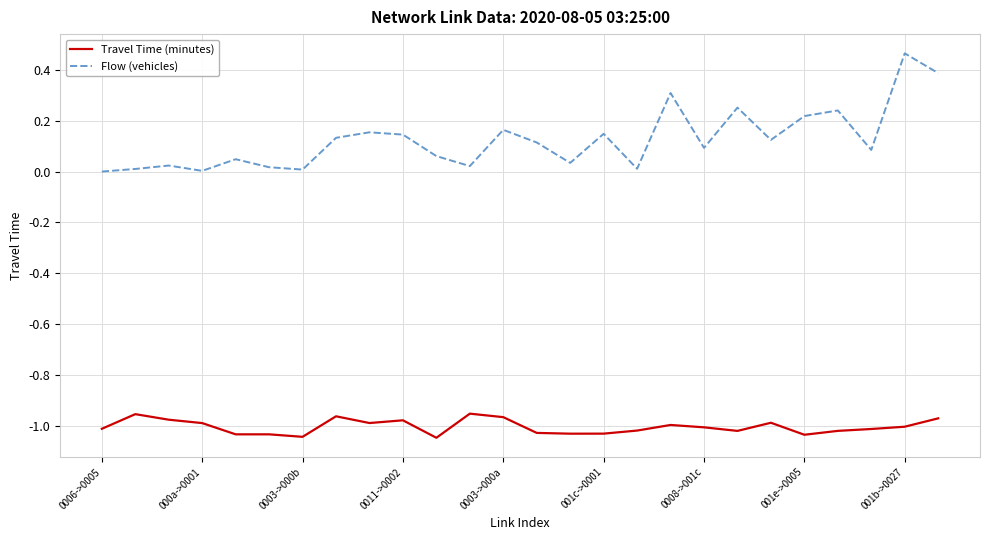

Is this an area chart (filled region under the line)?

No